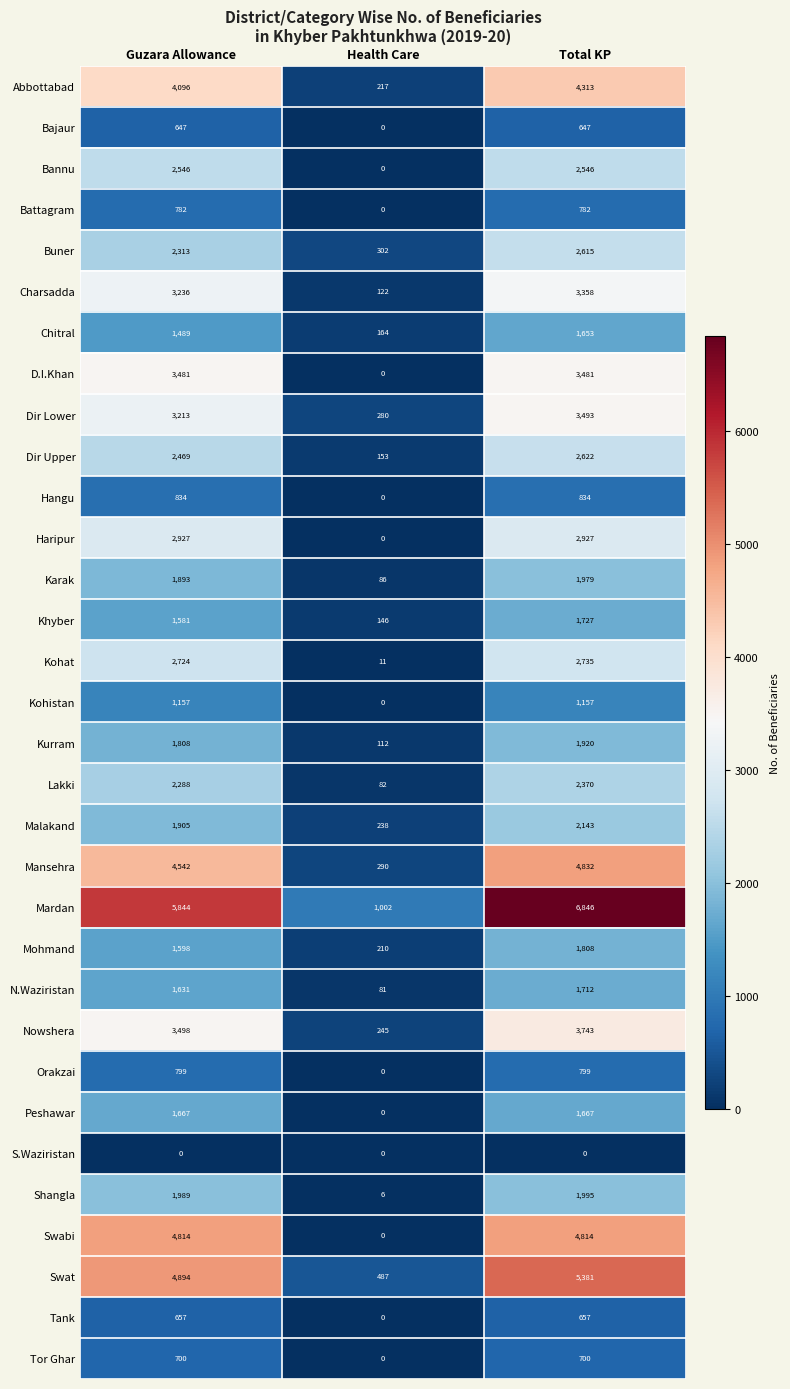

Count the number of data series in this chart.

32